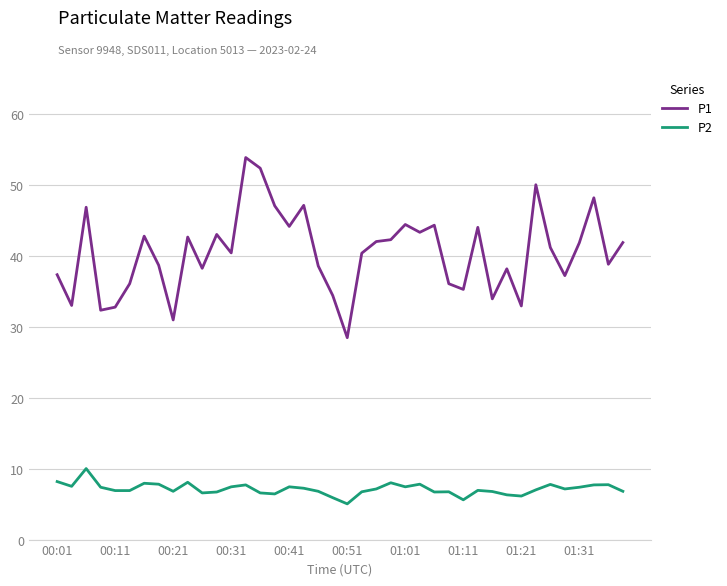

Does the chart have visible grid lines?

Yes